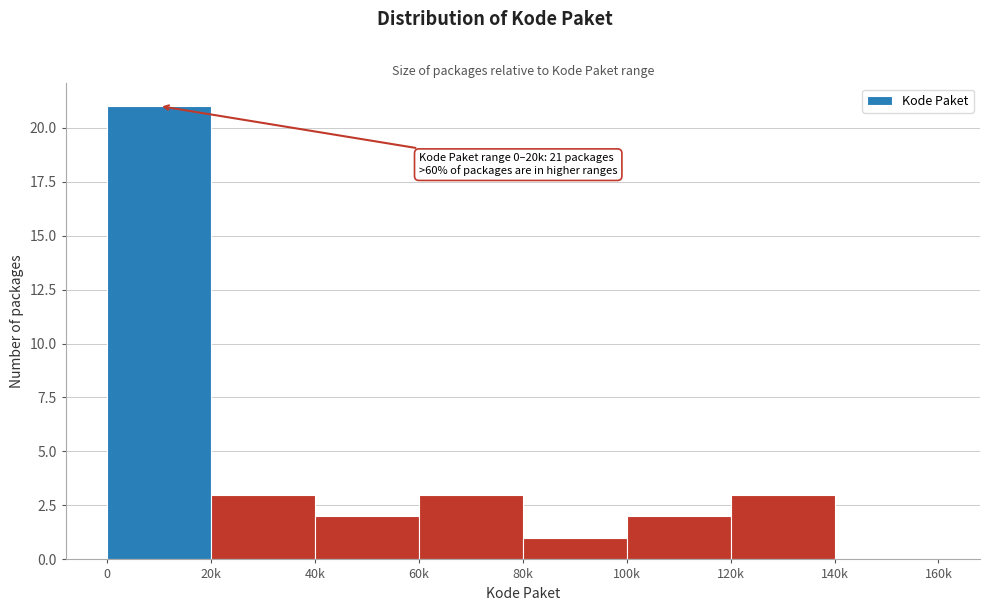

Reading left to right, list all the values displayed in this chart.

0=21	20k=3	40k=2	60k=3	80k=1	100k=2	120k=3	140k=0